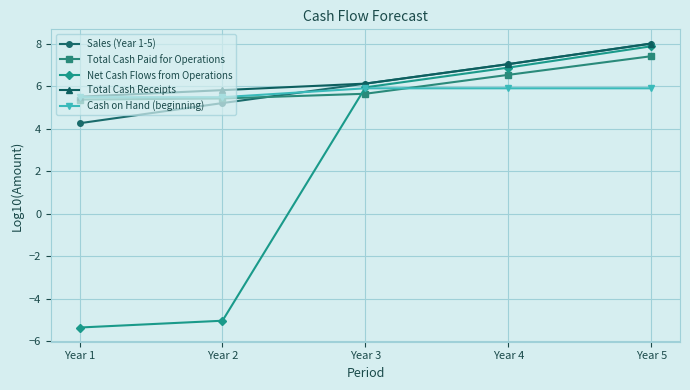

How many lines are shown in the chart?

5